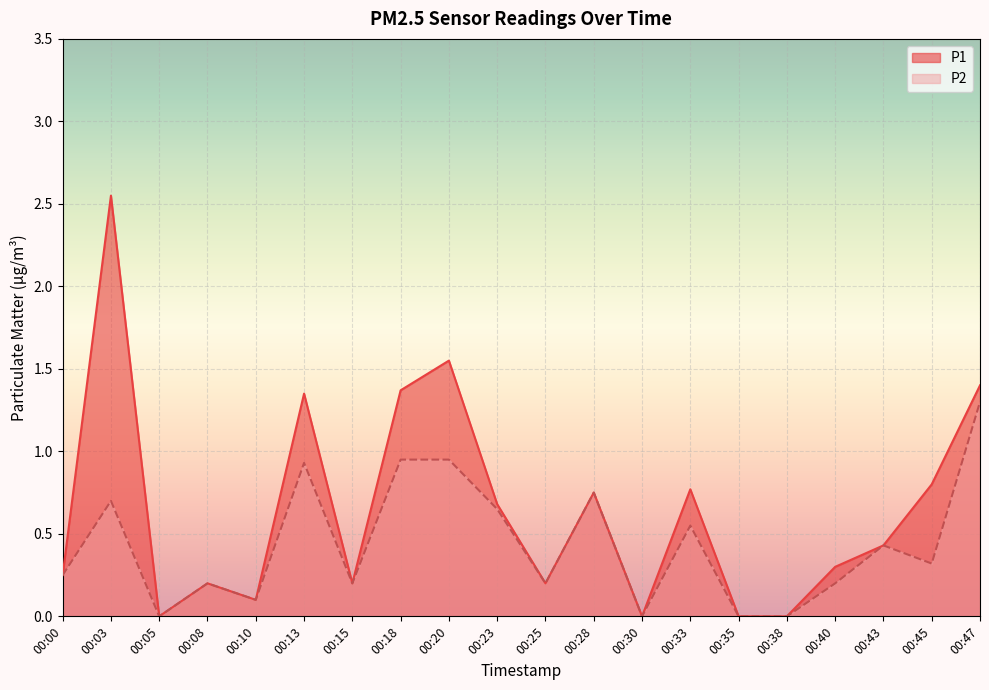

How many data points in P2 are above 0?

16